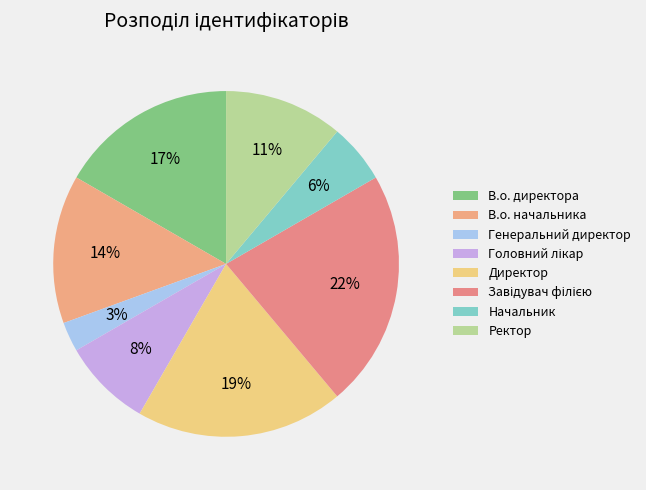

Is there a majority slice in this chart?

No